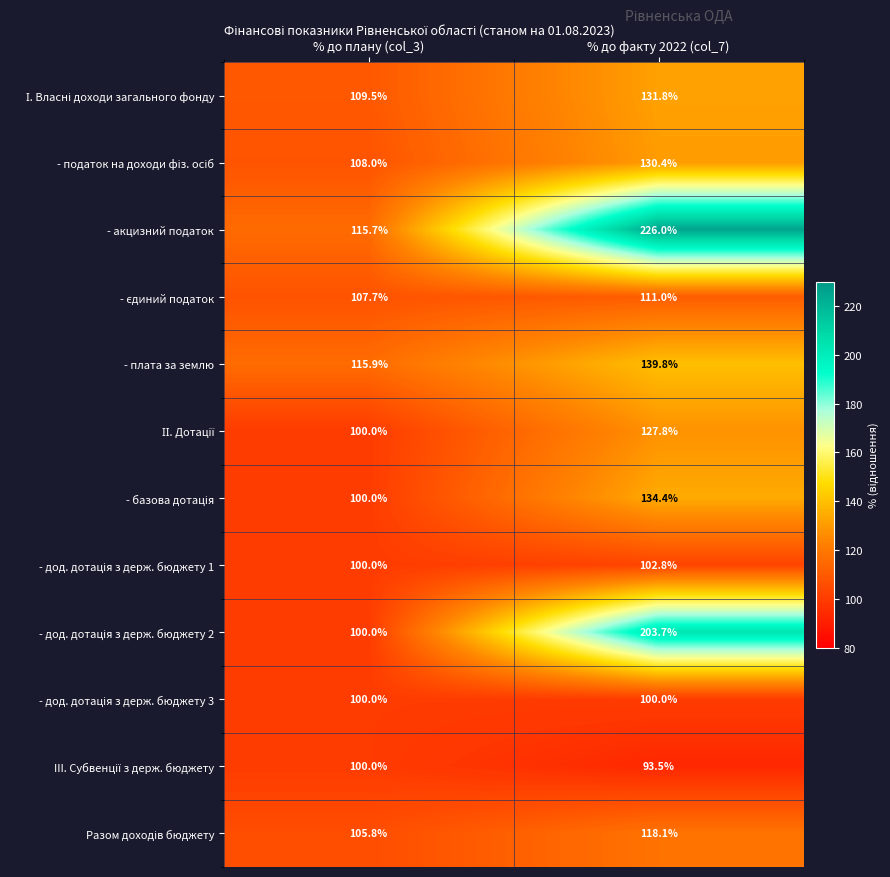

The value of - плата за землю at % до плану (col_3) is 115.9. True or false?

True